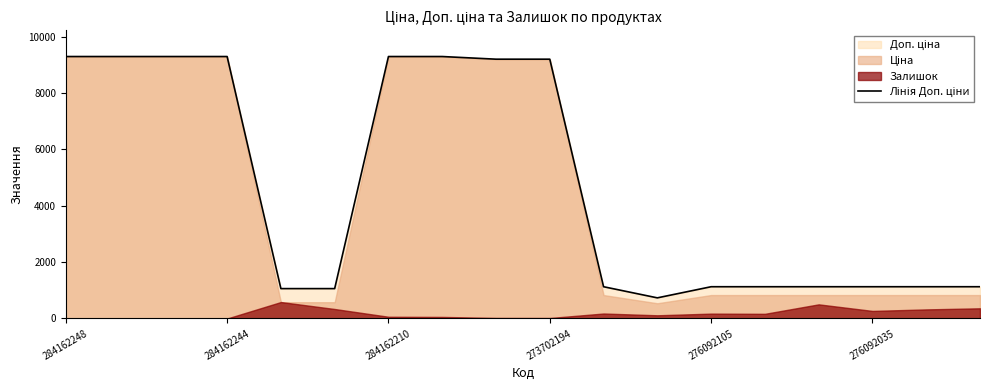

Reading left to right, list all the values displayed in this chart.

9290.5	9290.5	9290.5	9290.5	1060.0	1060.0	9290.5	9290.5	9196.3	9196.3	1126.7	732.0	1126.7	1126.7	1126.7	1126.7	1126.7	1126.7